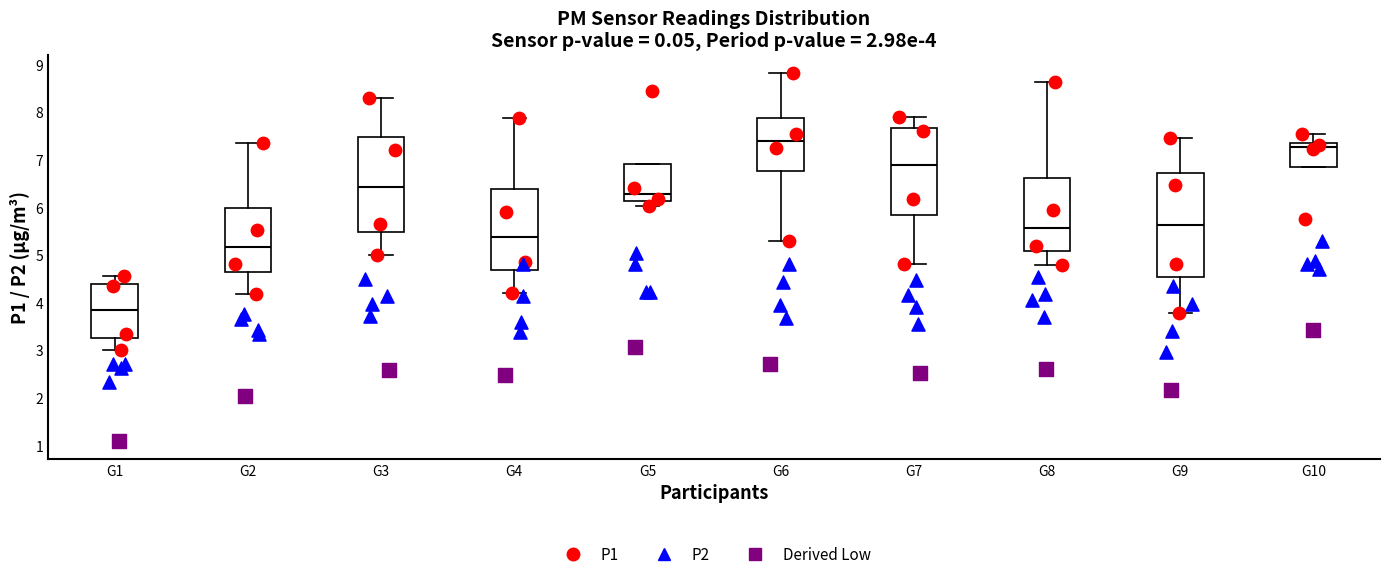

Which box is the tallest, from its lower edge to its upper edge?

G9